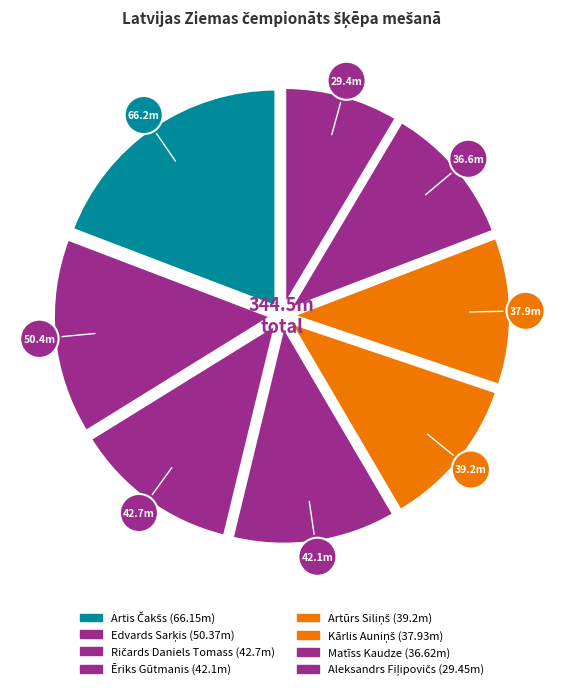

How many slices are in this pie chart?

8